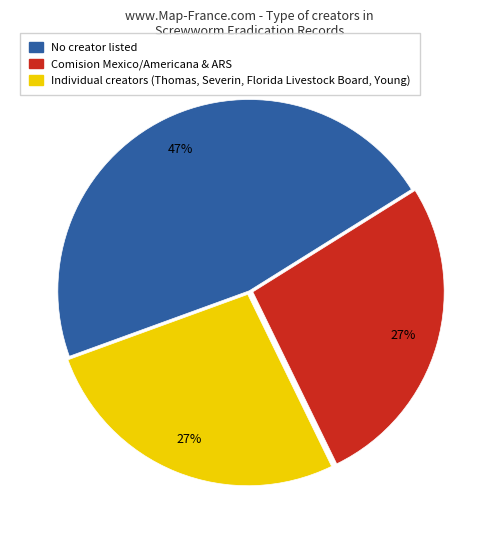

Between No creator listed and Individual creators (Thomas, Severin, Florida Livestock Board, Young), which is larger?

No creator listed